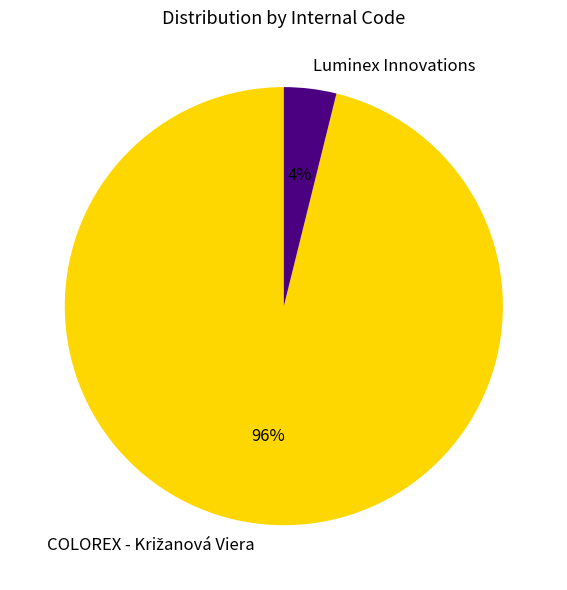

Is it true that Luminex Innovations is 4% of the pie?

True